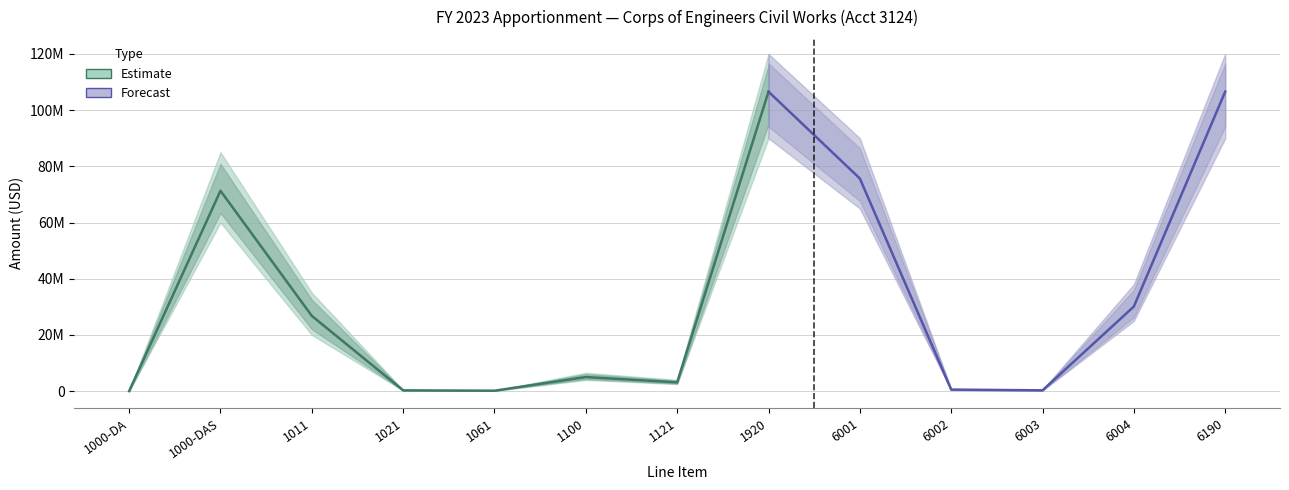

What is the label of the 4th point from the left?

1021